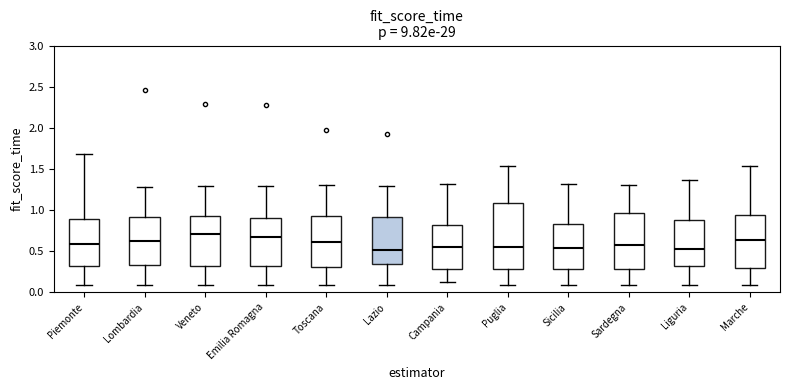

Reading left to right, read every box against the y-axis: the position of its median line, the range the box covers, and the ends of its whiskers. The values are not printed on the chart, so give them approximately, as read against the axis.

Piemonte: median 0.60, box 0.30 to 0.90, whiskers 0.10 to 1.70
Lombardia: median 0.65, box 0.35 to 0.90, whiskers 0.10 to 1.30
Veneto: median 0.70, box 0.30 to 0.95, whiskers 0.10 to 1.30
Emilia Romagna: median 0.65, box 0.30 to 0.90, whiskers 0.10 to 1.30
Toscana: median 0.60, box 0.30 to 0.95, whiskers 0.10 to 1.30
Lazio: median 0.50, box 0.35 to 0.90, whiskers 0.10 to 1.30
Campania: median 0.55, box 0.30 to 0.80, whiskers 0.10 to 1.30
Puglia: median 0.55, box 0.30 to 1.10, whiskers 0.10 to 1.55
Sicilia: median 0.55, box 0.30 to 0.85, whiskers 0.10 to 1.30
Sardegna: median 0.55, box 0.30 to 0.95, whiskers 0.10 to 1.30
Liguria: median 0.55, box 0.30 to 0.90, whiskers 0.10 to 1.35
Marche: median 0.65, box 0.30 to 0.95, whiskers 0.10 to 1.55